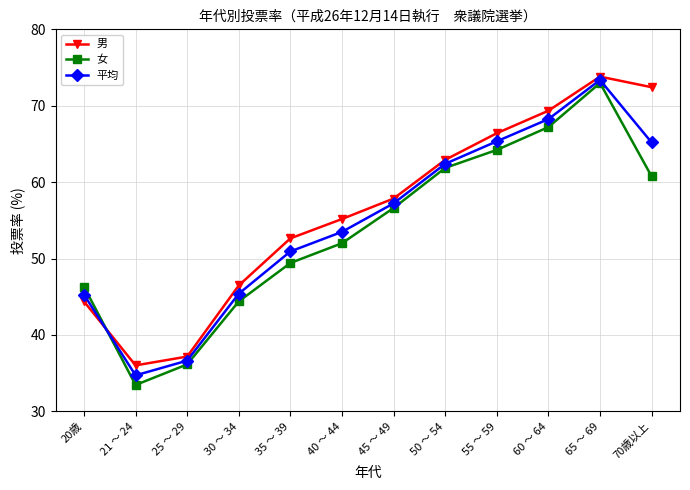

What is the value of the 男 point at the 6th from the left?

55.2